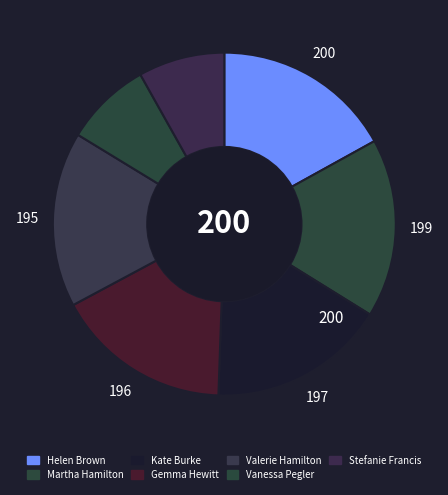

Which slice is the largest?

Helen Brown